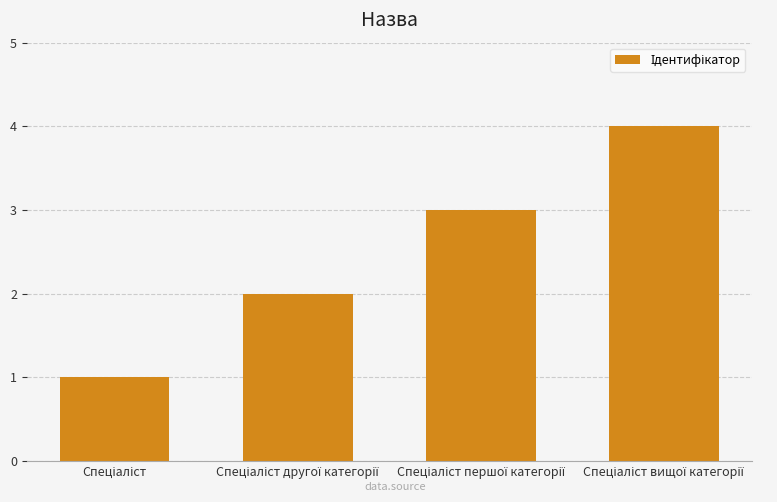

What is the greatest value displayed?

4